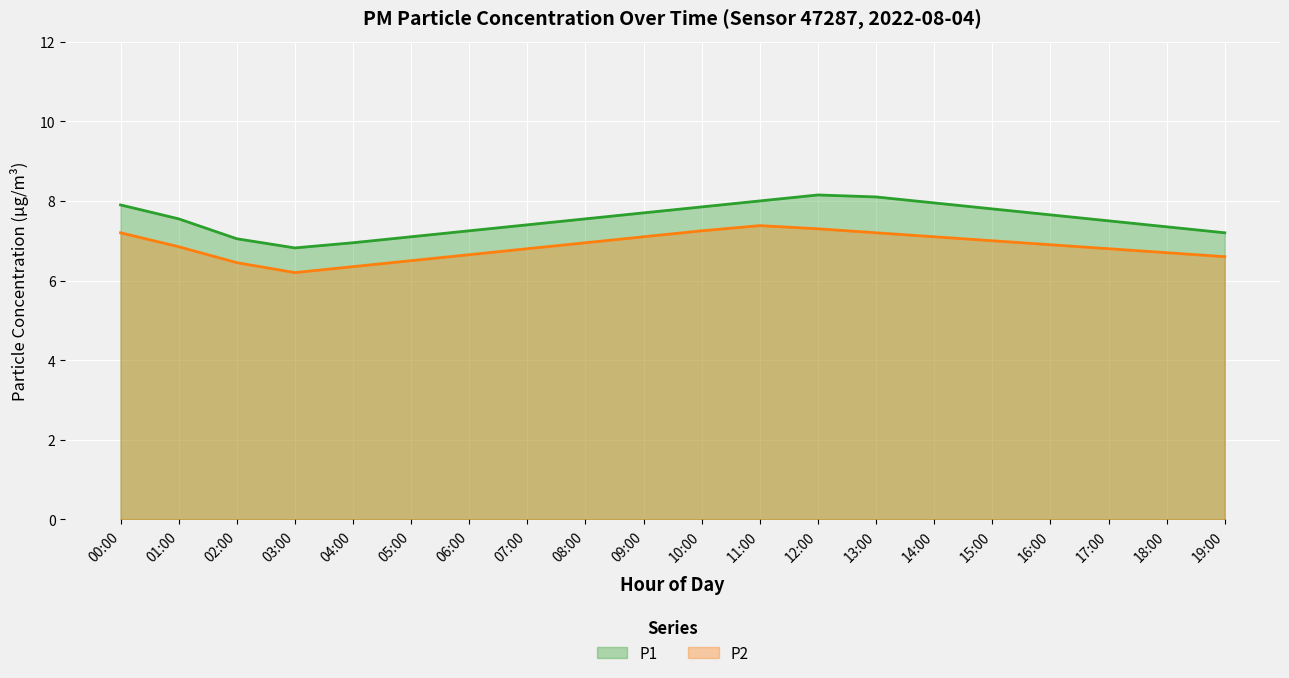

Reading right to left, what are all the values shown in this chart?

P1: 7.2	7.3	7.5	7.7	7.8	8.0	8.1	8.2	8.0	7.8	7.7	7.5	7.4	7.2	7.1	7.0	6.8	7.0	7.5	7.9
P2: 6.6	6.7	6.8	6.9	7.0	7.1	7.2	7.3	7.4	7.2	7.1	7.0	6.8	6.7	6.5	6.3	6.2	6.5	6.8	7.2